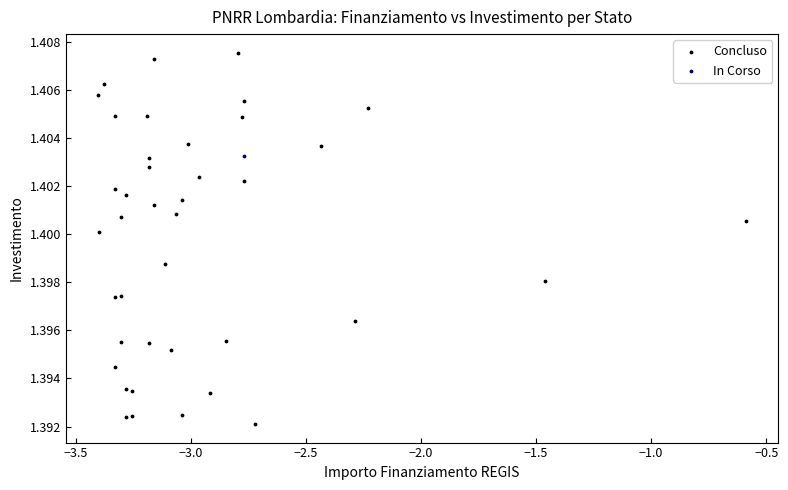

What are all the series names shown in the legend?

Concluso, In Corso